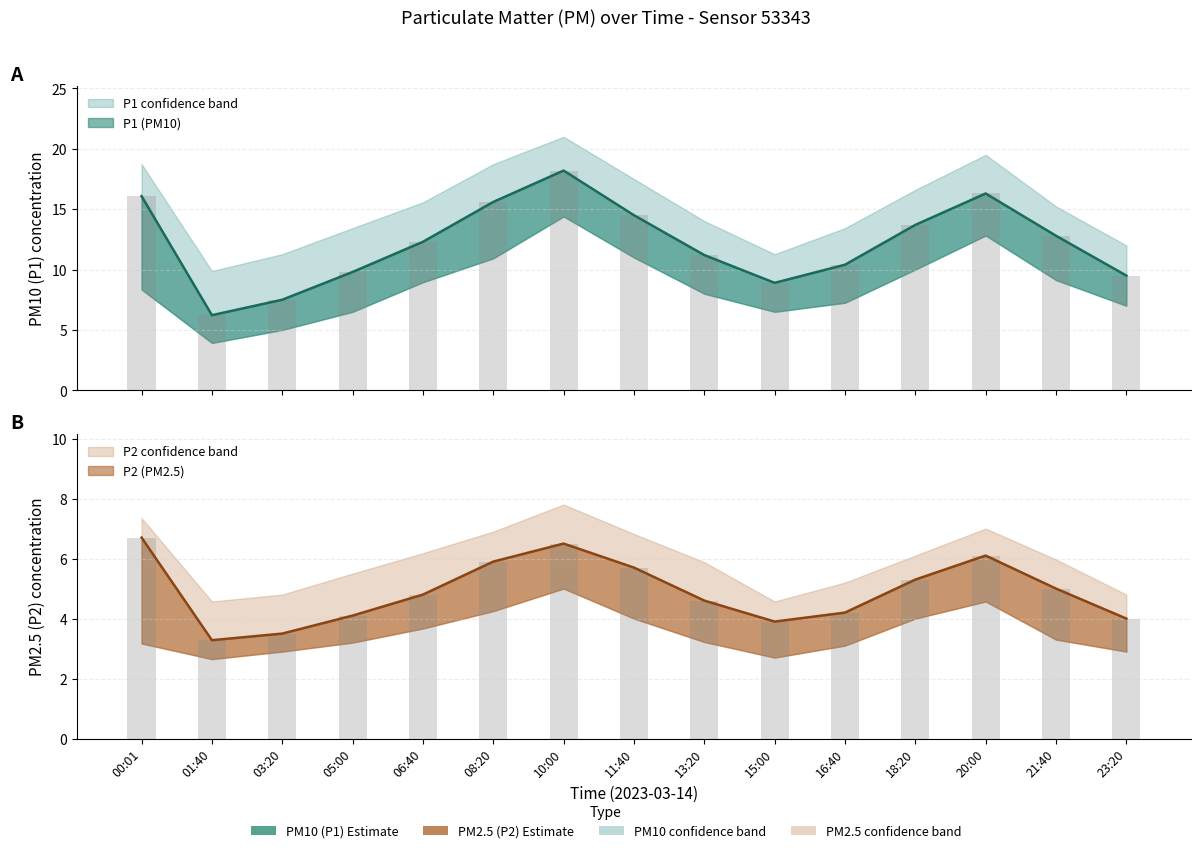

At which label does P1 first exceed 12?

00:01